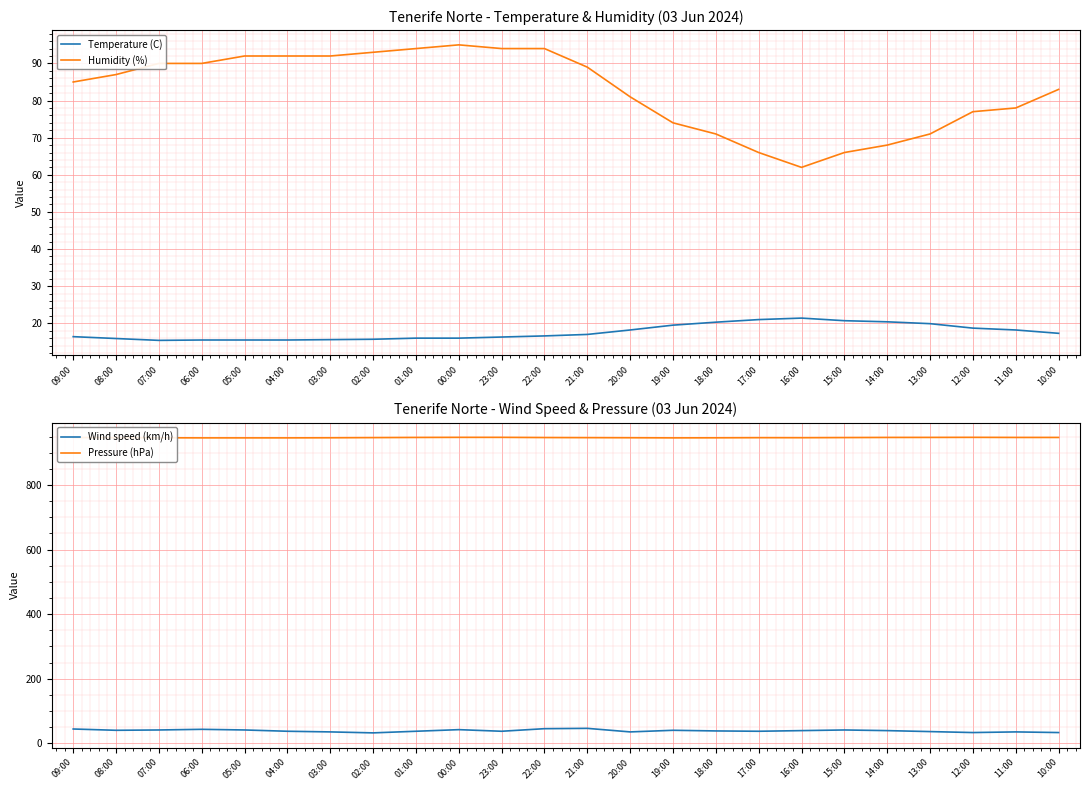

Reading right to left, what are all the values shown in this chart?

Temperature (C): 17.3	18.2	18.7	19.9	20.4	20.7	21.4	21.0	20.3	19.5	18.2	17.0	16.6	16.3	16.0	16.0	15.7	15.6	15.5	15.5	15.5	15.4	15.9	16.4
Humidity (%): 83.0	78.0	77.0	71.0	68.0	66.0	62.0	66.0	71.0	74.0	81.0	89.0	94.0	94.0	95.0	94.0	93.0	92.0	92.0	92.0	90.0	90.0	87.0	85.0
Wind speed (km/h): 33.0	35.0	33.0	36.0	39.0	41.0	39.0	37.0	38.0	40.0	35.0	46.0	45.0	37.0	42.0	37.0	32.0	35.0	37.0	41.0	43.0	41.0	40.0	44.0
Pressure (hPa): 947.2	947.2	947.5	947.3	947.2	946.8	946.4	946.5	946.1	945.9	946.3	946.6	946.9	947.5	947.5	947.2	946.7	946.2	945.9	945.9	945.9	946.2	946.6	947.0